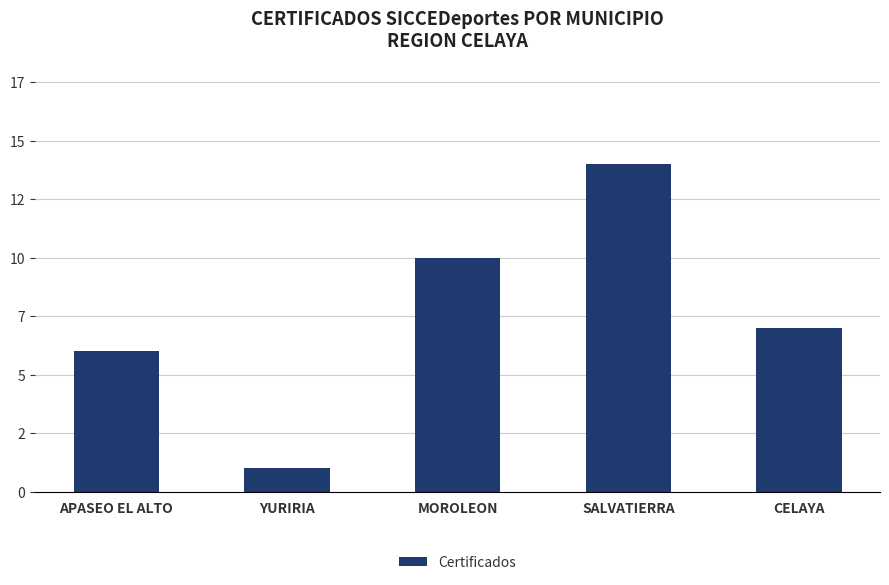

Reading right to left, what are all the values shown in this chart?

CELAYA=7	SALVATIERRA=14	MOROLEON=10	YURIRIA=1	APASEO EL ALTO=6